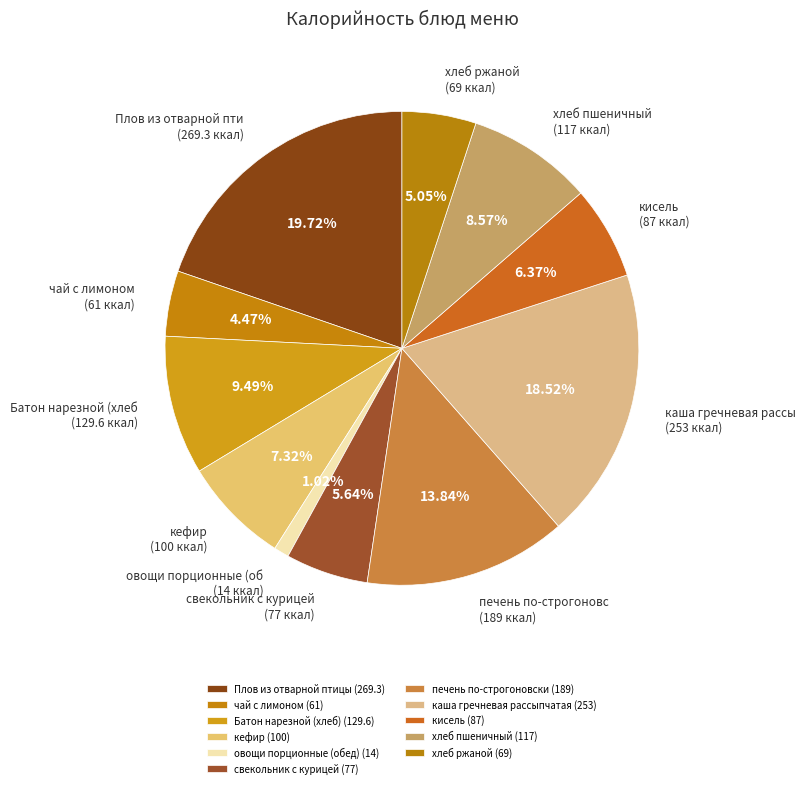

Count the number of slices in the pie.

11